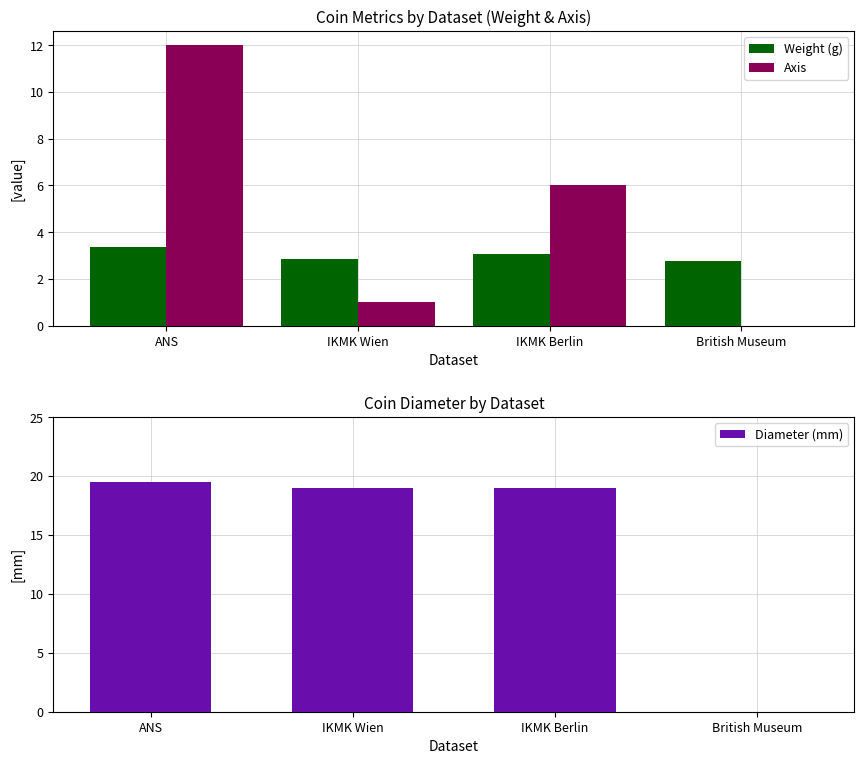

What is the greatest value displayed?

19.5